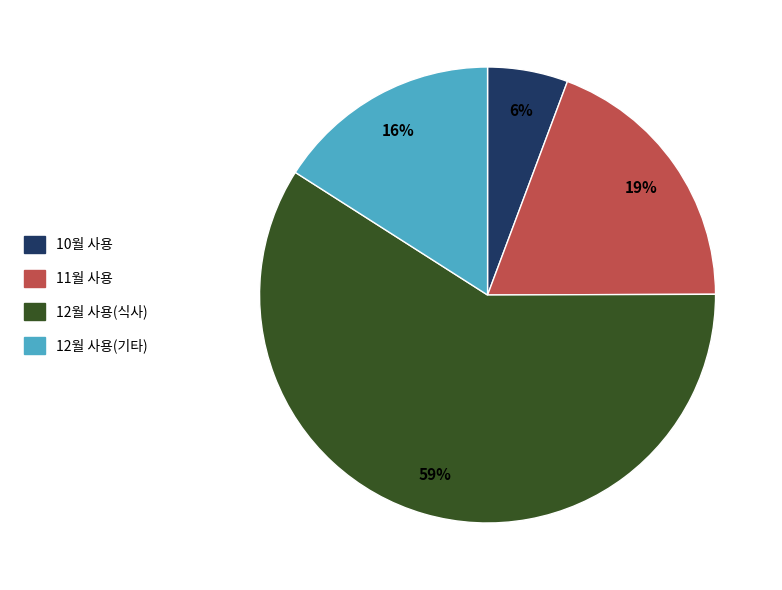

To the nearest percent, what is the difference between the largest and smallest slice percentages?

53%